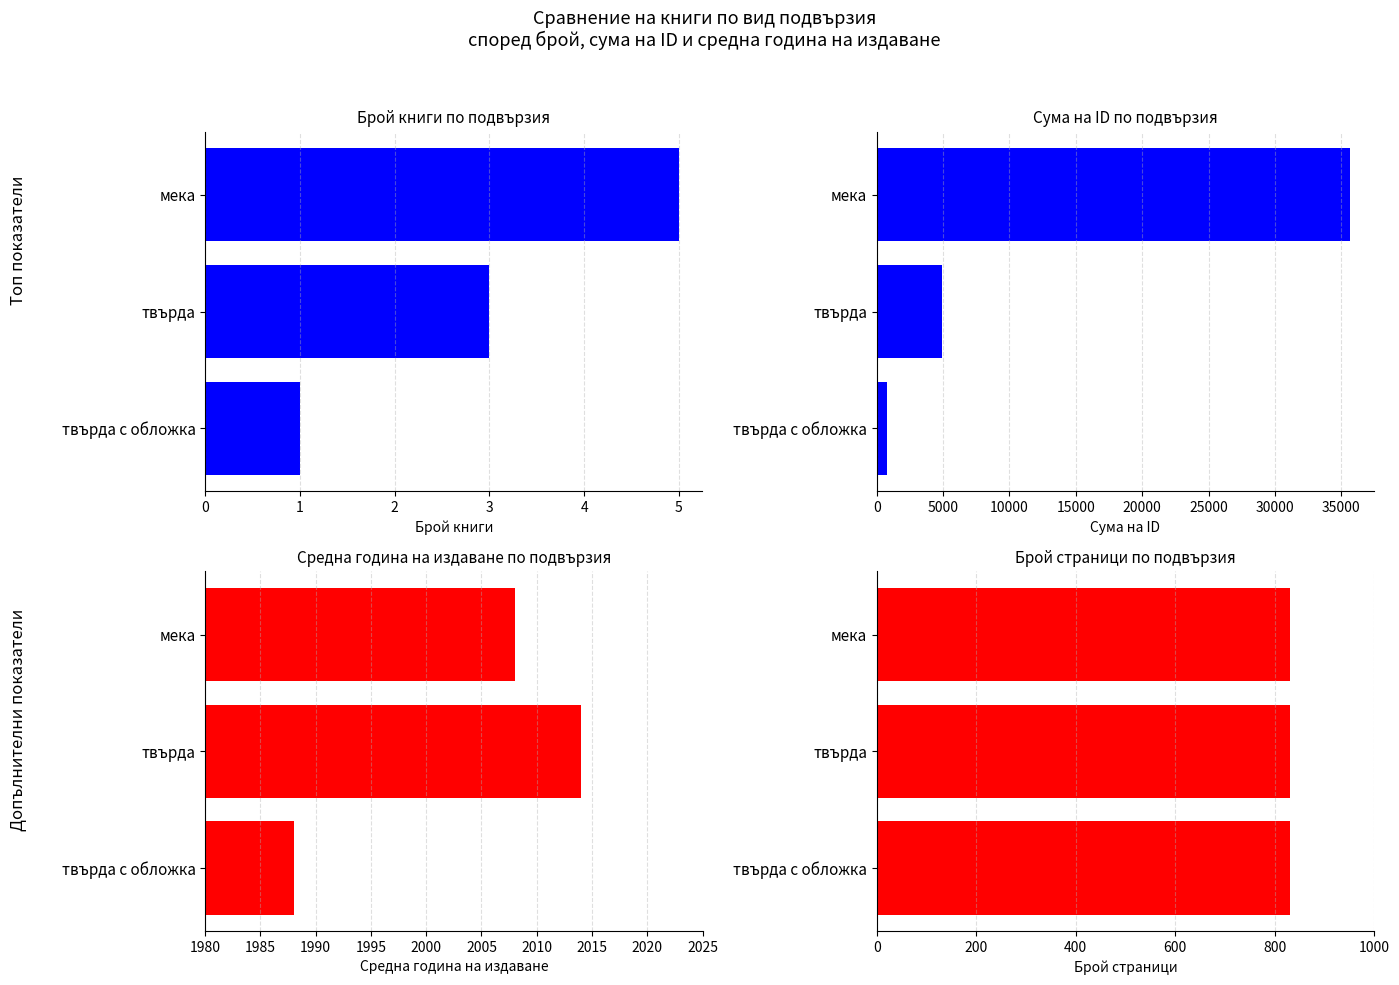

True or false: Сума на ID has a value of 757.0 at 2.

True